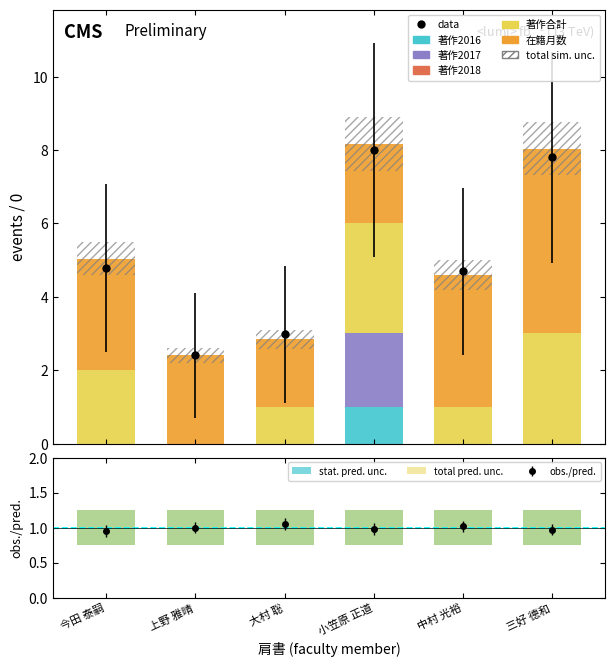

True or false: 在籍月数 has a value of 2.2 at 小笠原 正道.

True